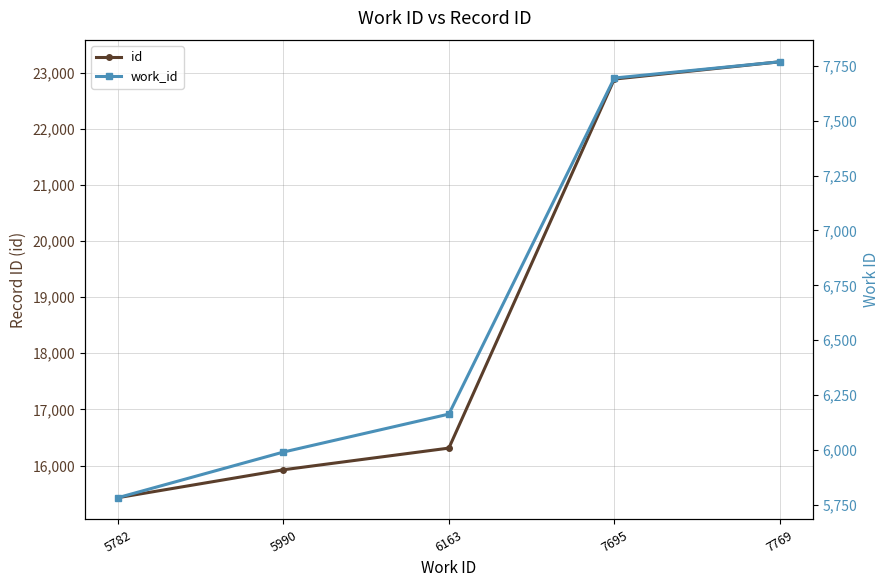

True or false: id and work_id intersect in this chart.

False